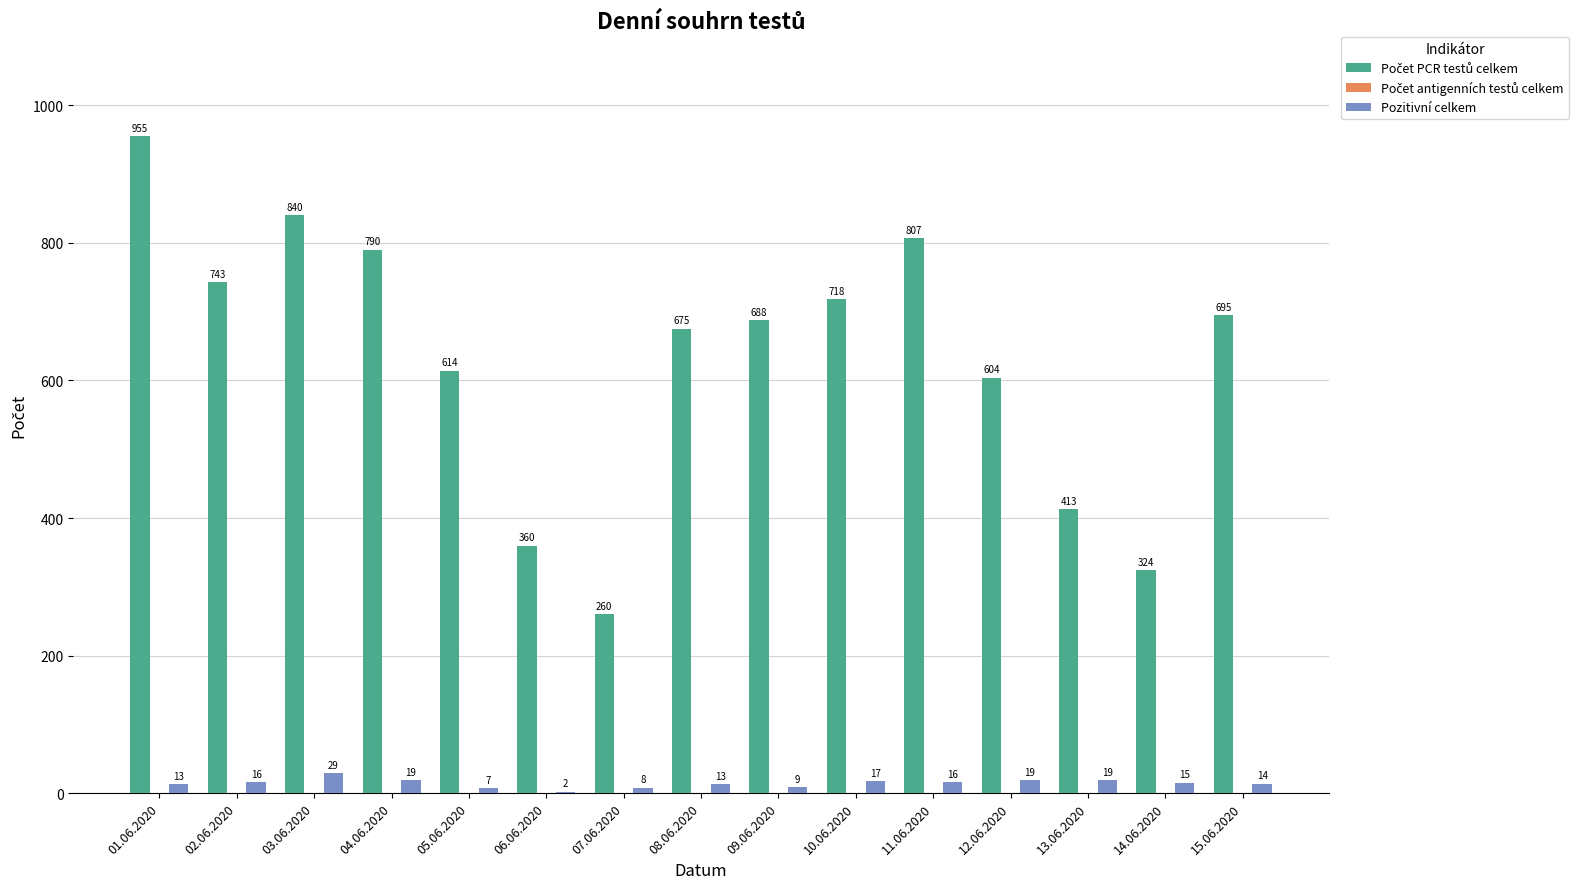

Is it true that Pozitivní celkem equals 8 at 07.06.2020?

True